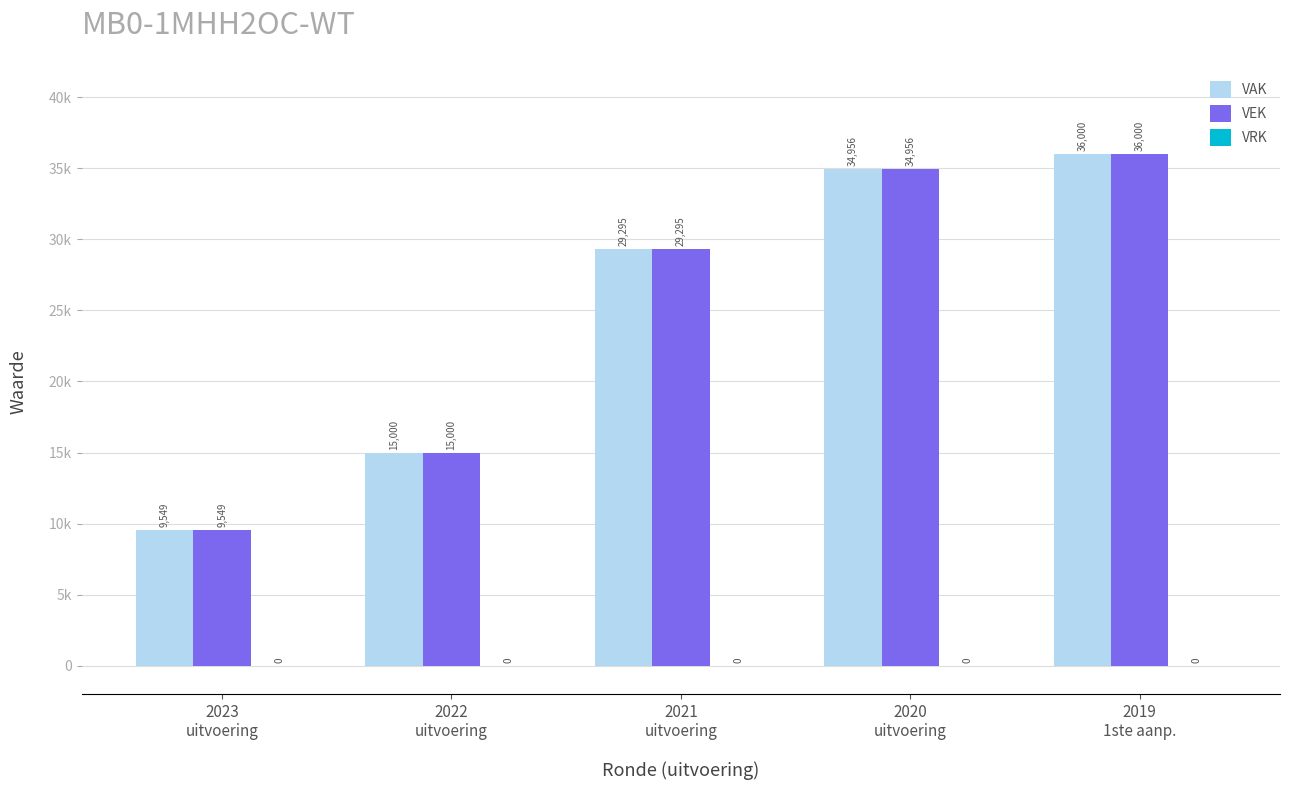

Does the chart contain any negative values?

No